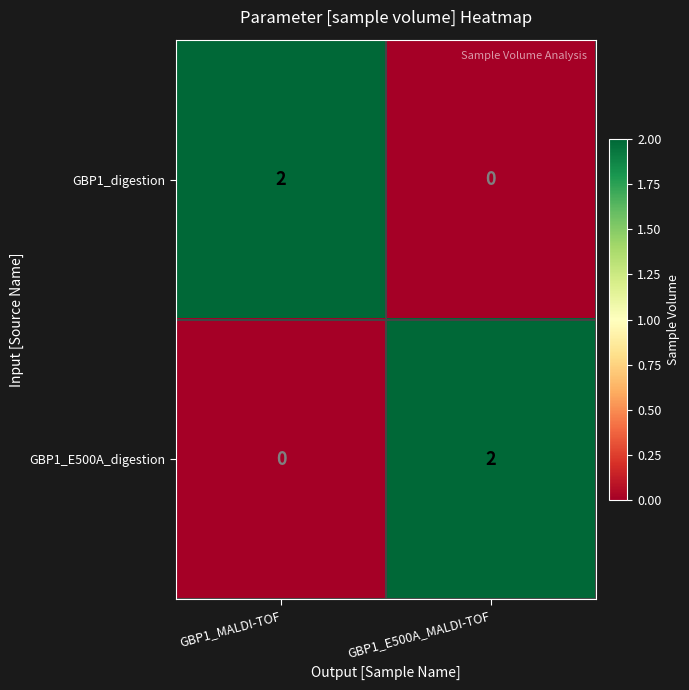

Rank the series at GBP1_MALDI-TOF from highest to lowest value.

GBP1_digestion, GBP1_E500A_digestion